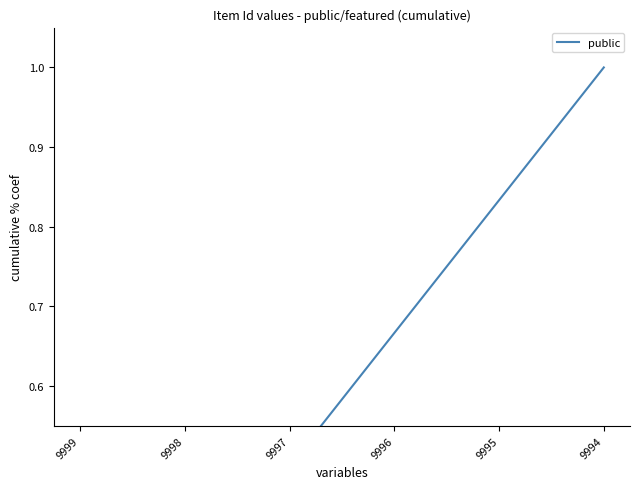

Rank the categories by value from lowest to highest.

9999, 9998, 9997, 9996, 9995, 9994